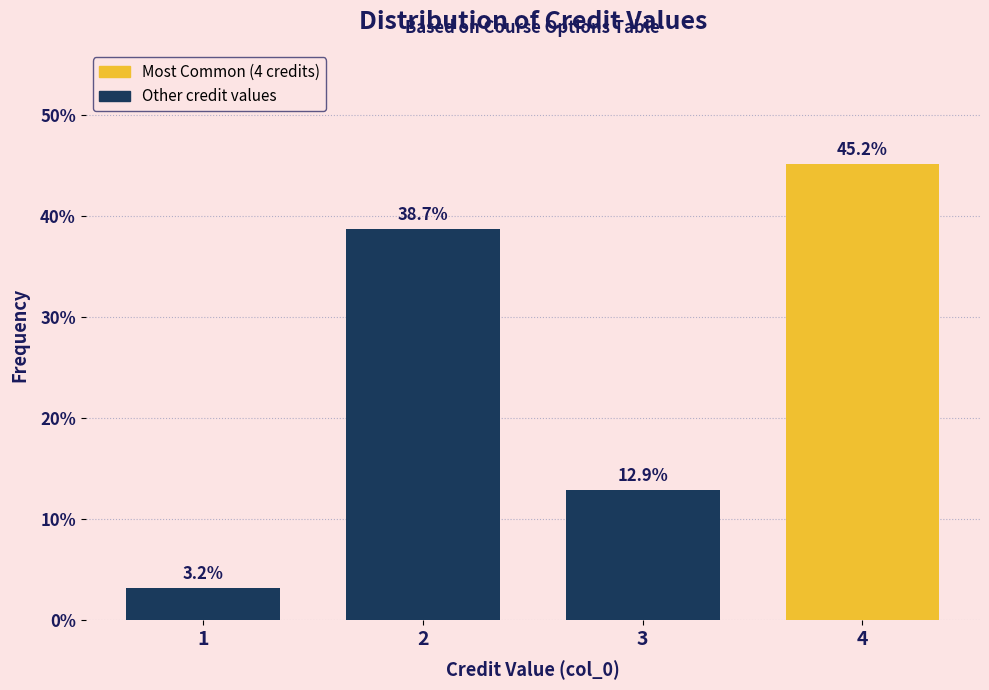

Reading left to right, transcribe all the data shown in this chart.

3.2	38.7	12.9	45.2